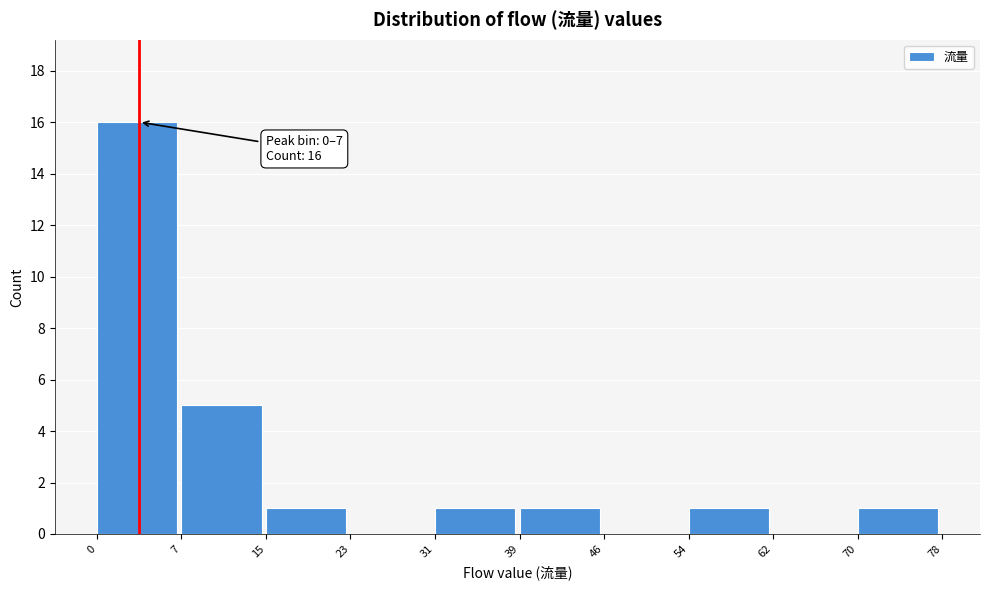

Which range on the x-axis has the tallest bar?

0 to 7